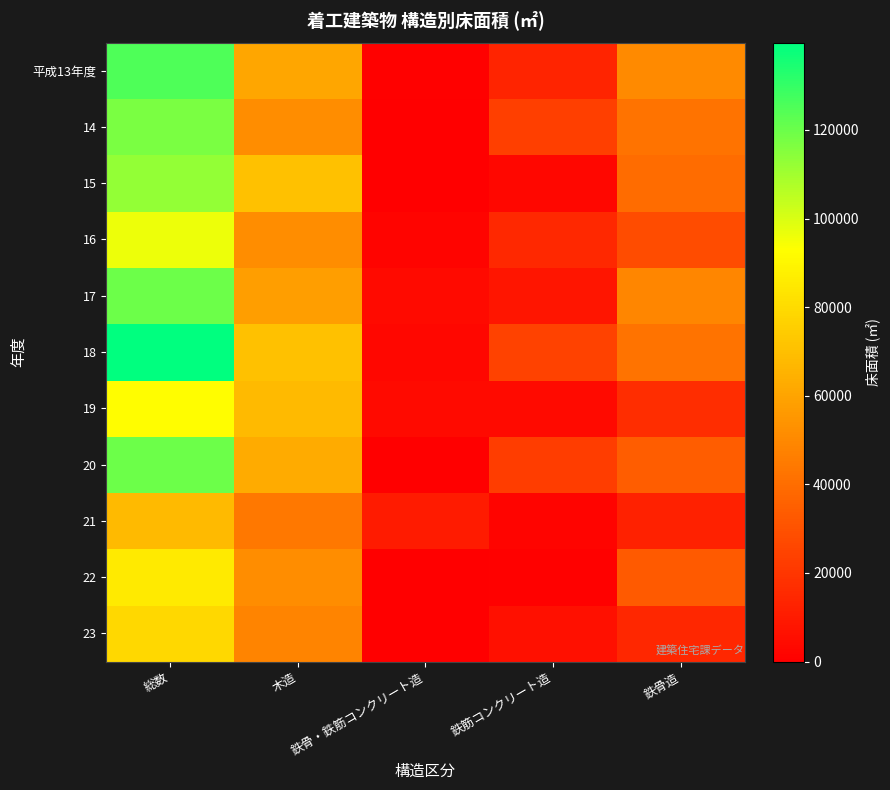

At 鉄骨造, list the series in order from largest to smallest.

平成13年度, 17, 14, 18, 15, 20, 22, 16, 19, 23, 21